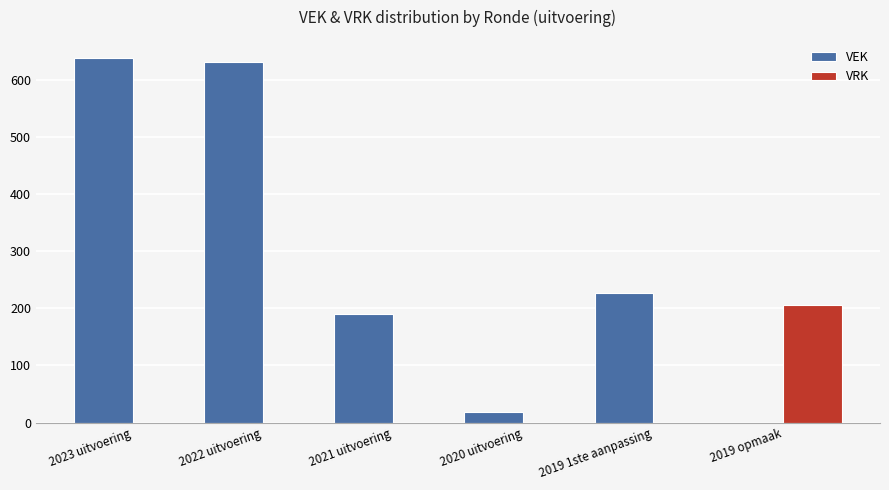

What is the sum of the VRK values at 2023 uitvoering and 2019 opmaak?

206